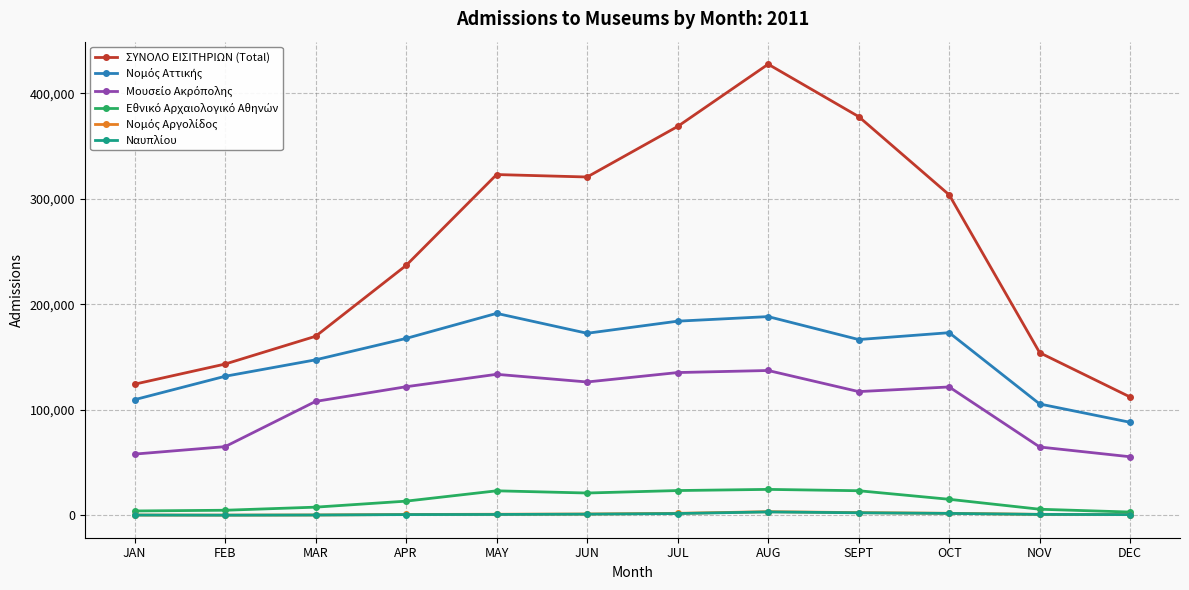

Between FEB and SEPT, which series saw the biggest shift?

ΣΥΝΟΛΟ ΕΙΣΙΤΗΡΙΩΝ (Total)